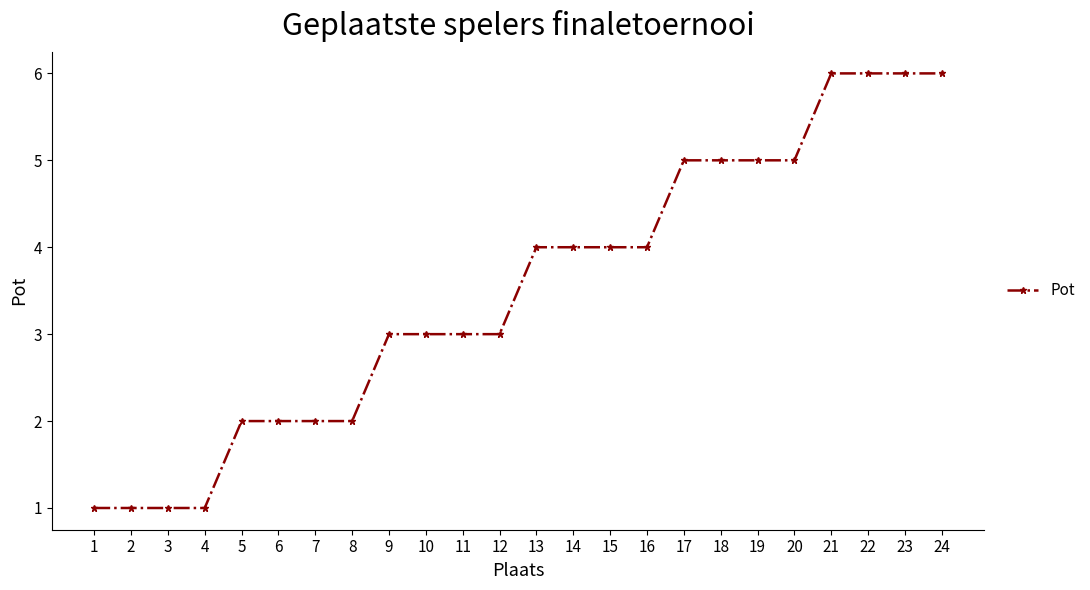

What is the value of the 14th point from the left?

4